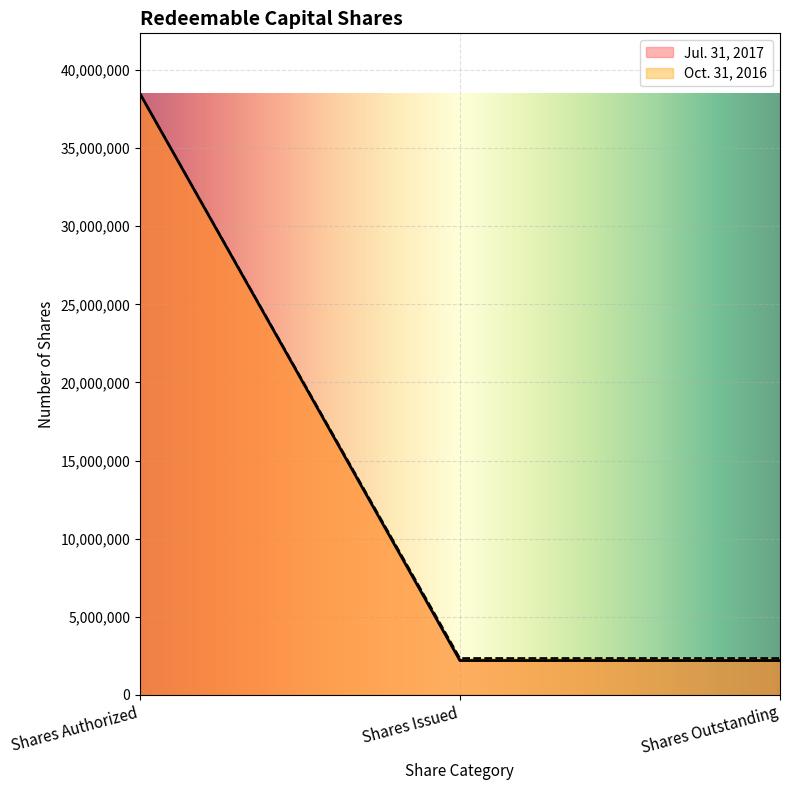

Which series changed the most between Shares Authorized and Shares Outstanding?

Jul. 31, 2017